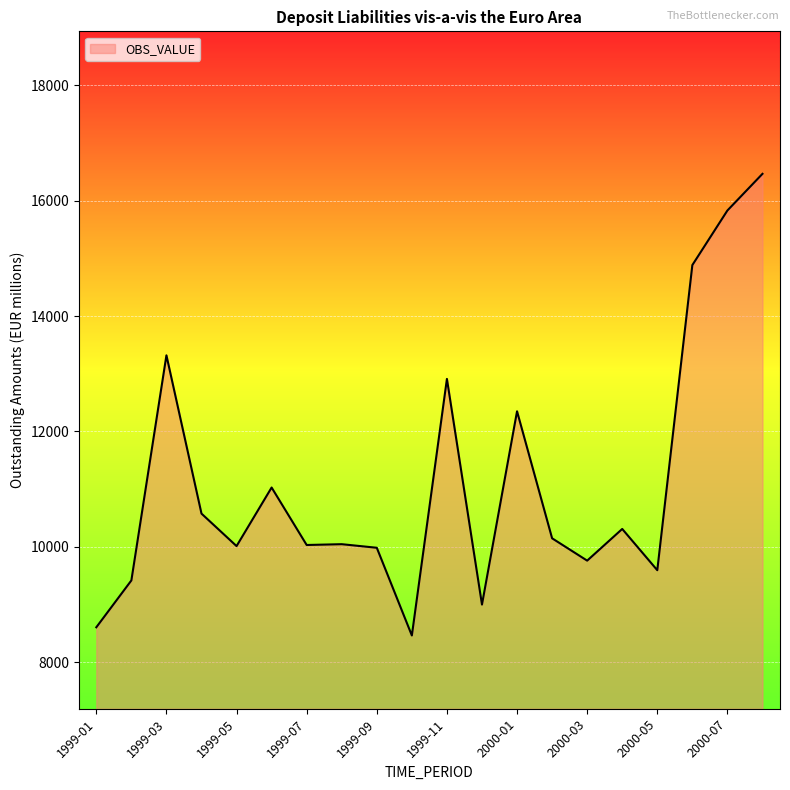

What is the greatest value displayed?

16464